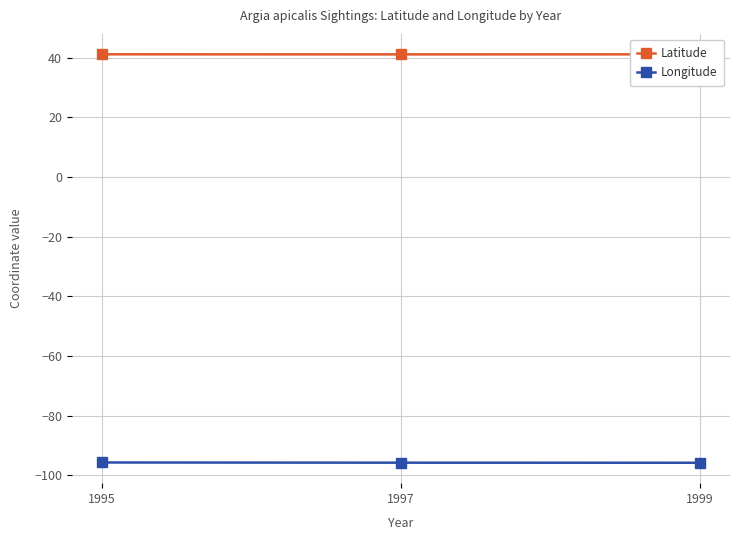

What is the sum of all Longitude values?

-287.3